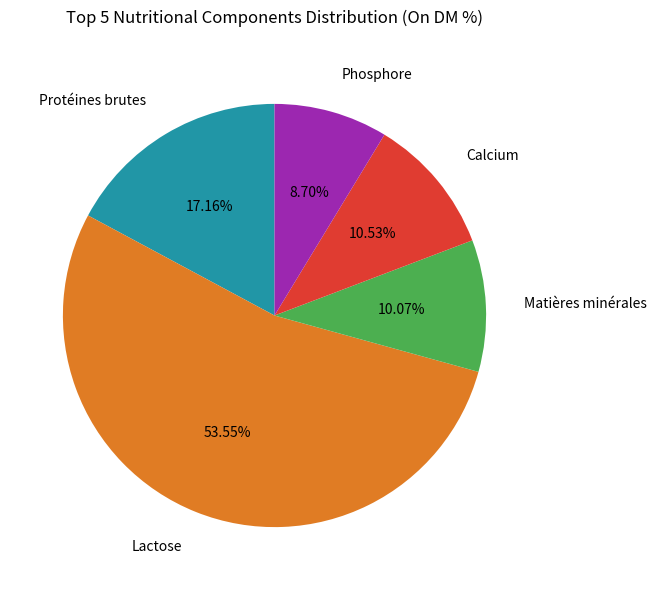

Which slice is the largest?

Lactose